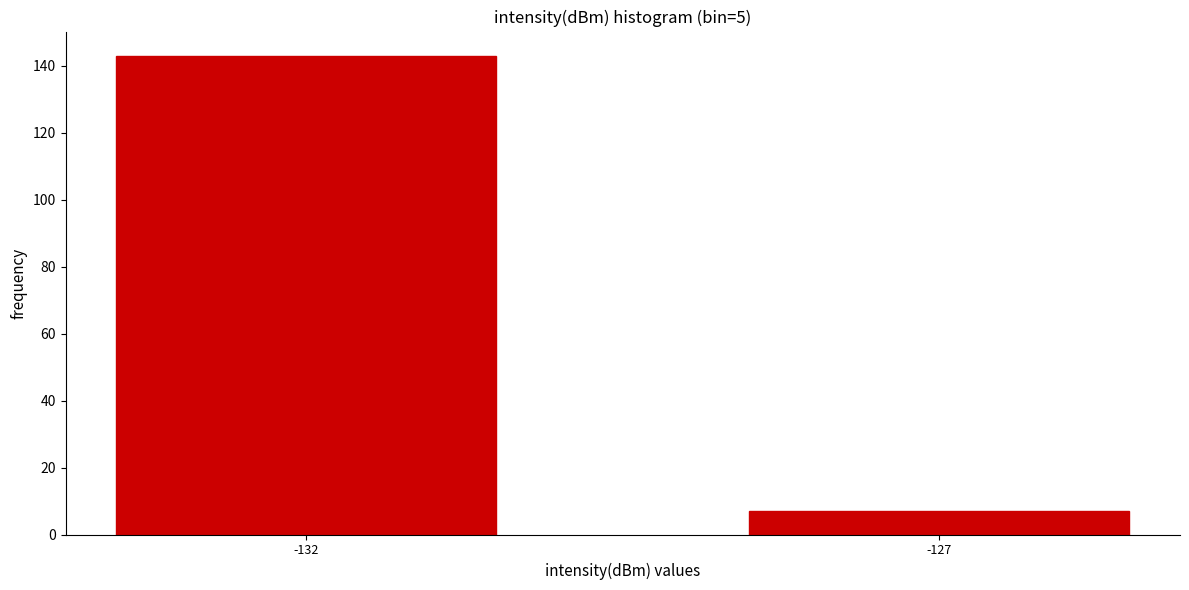

Reading left to right, what are all the values shown in this chart?

143	7